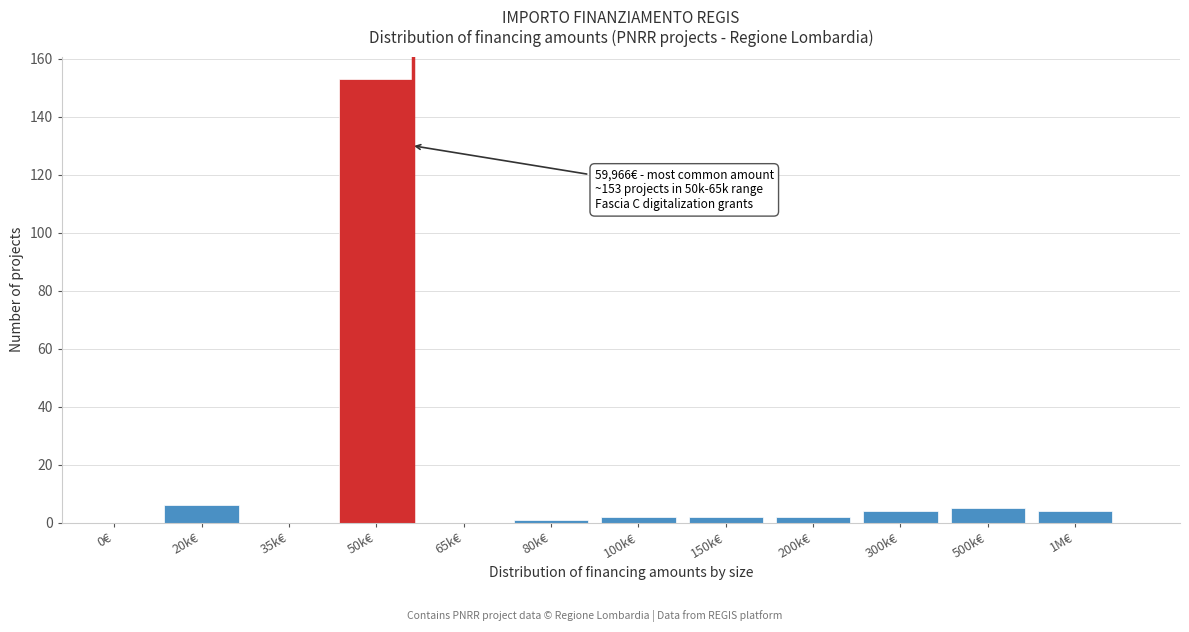

Reading right to left, list all the values displayed in this chart.

1M€=4	500k€=5	300k€=4	200k€=2	150k€=2	100k€=2	80k€=1	65k€=0	50k€=153	35k€=0	20k€=6	0€=0